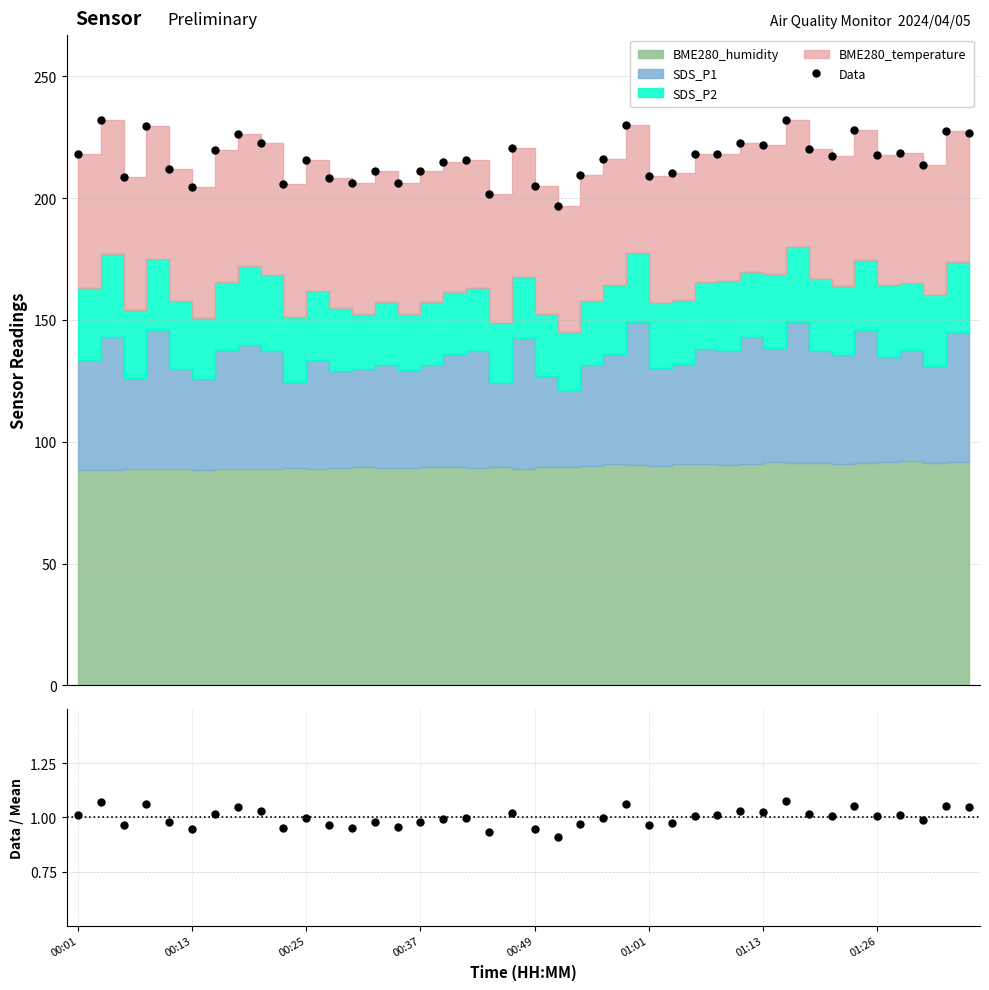

At which category does the chart reach its peak across all series?

31